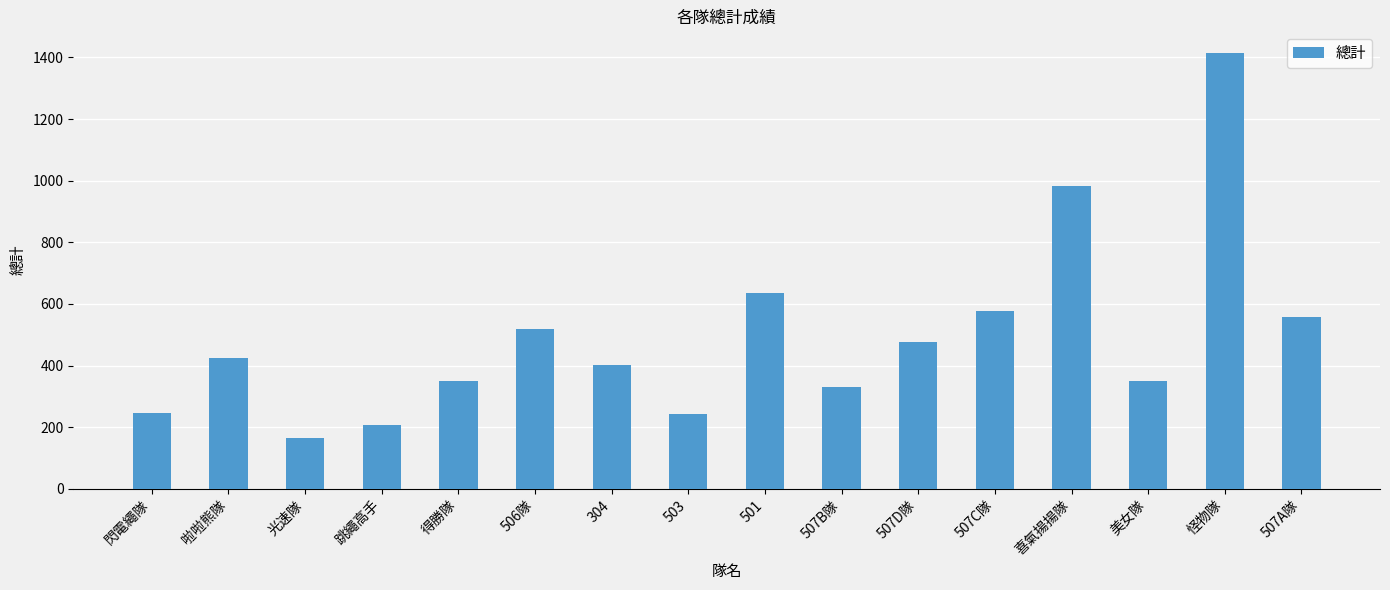

What is the value of the 1st bar from the left?

247